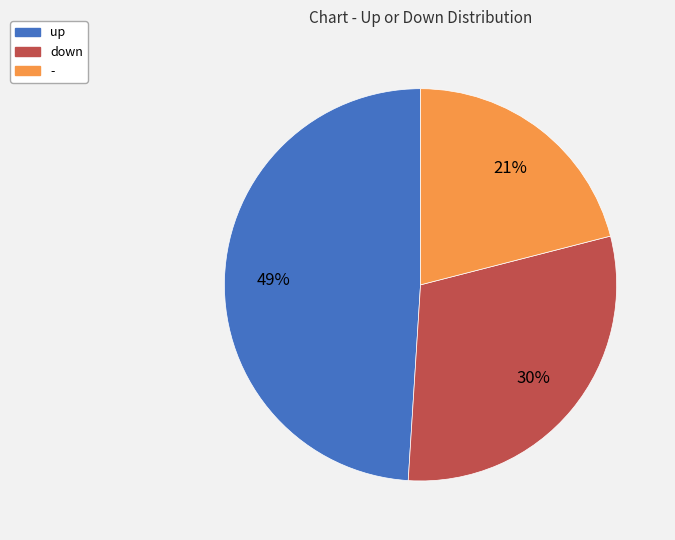

Count the number of slices in the pie.

3